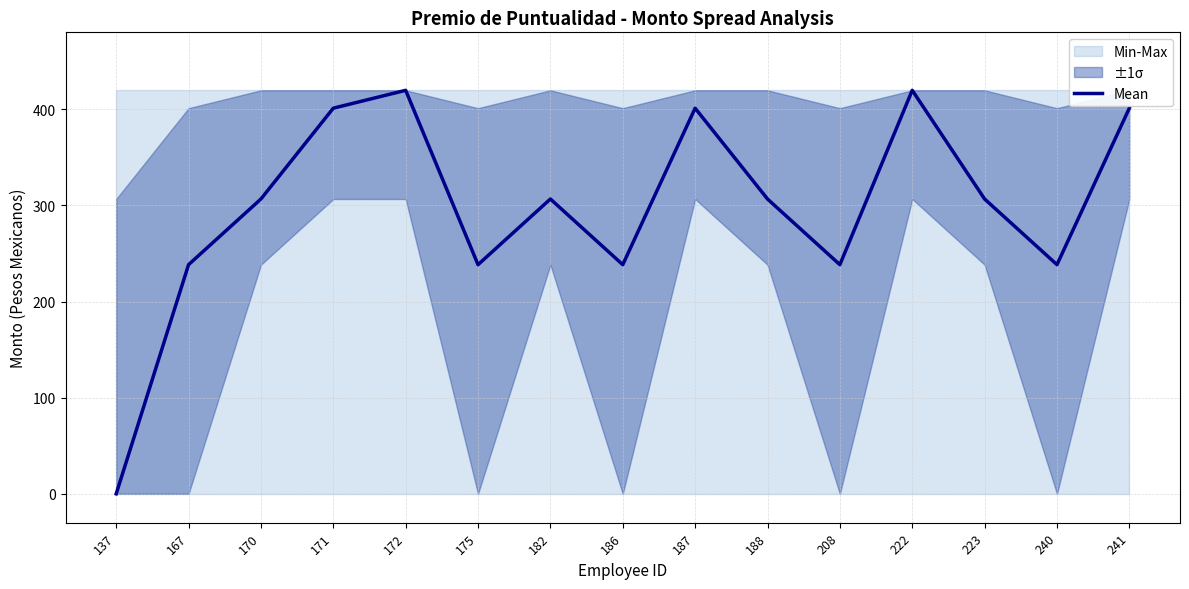

How many lines are shown in the chart?

1